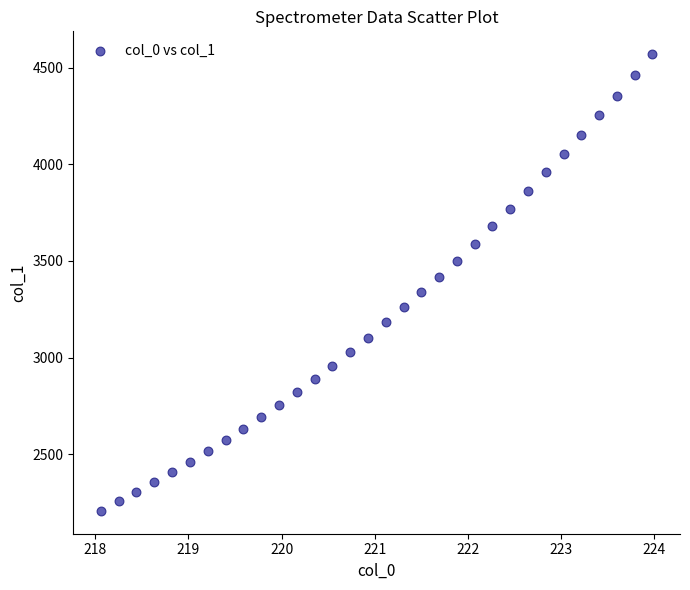

What is the range of Y values (max minus min)?

2364.5